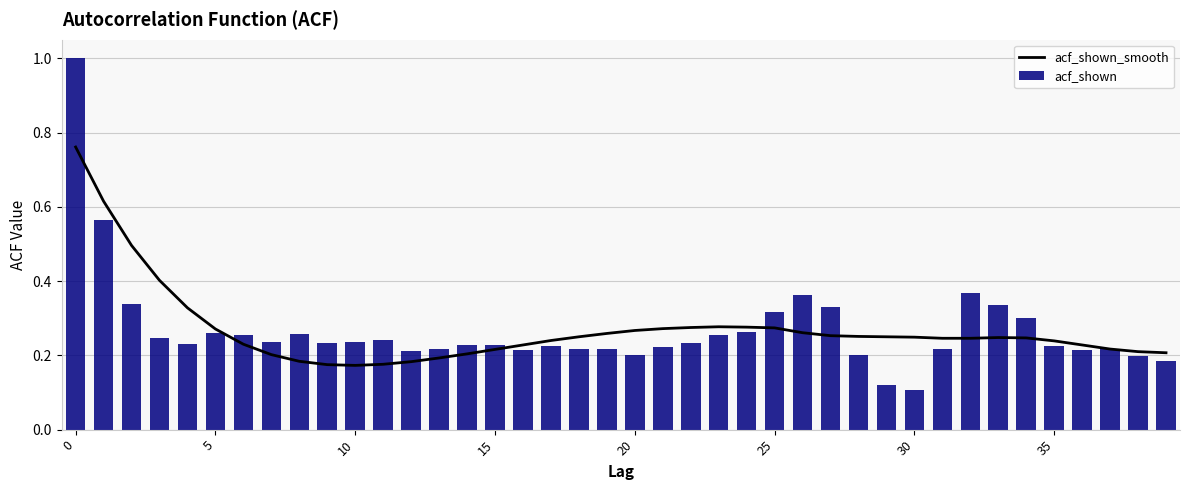

Is it true that acf_shown_smooth equals 0.4 at 16?

False